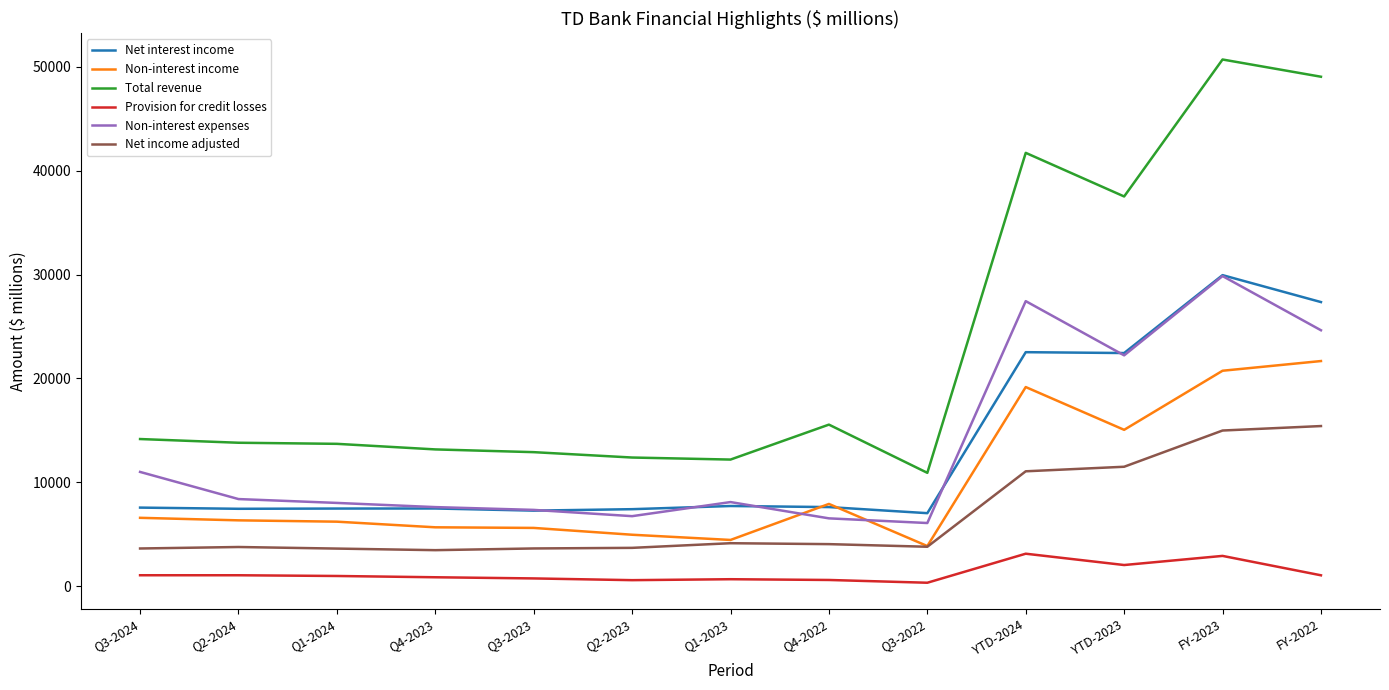

How many lines are shown in the chart?

6